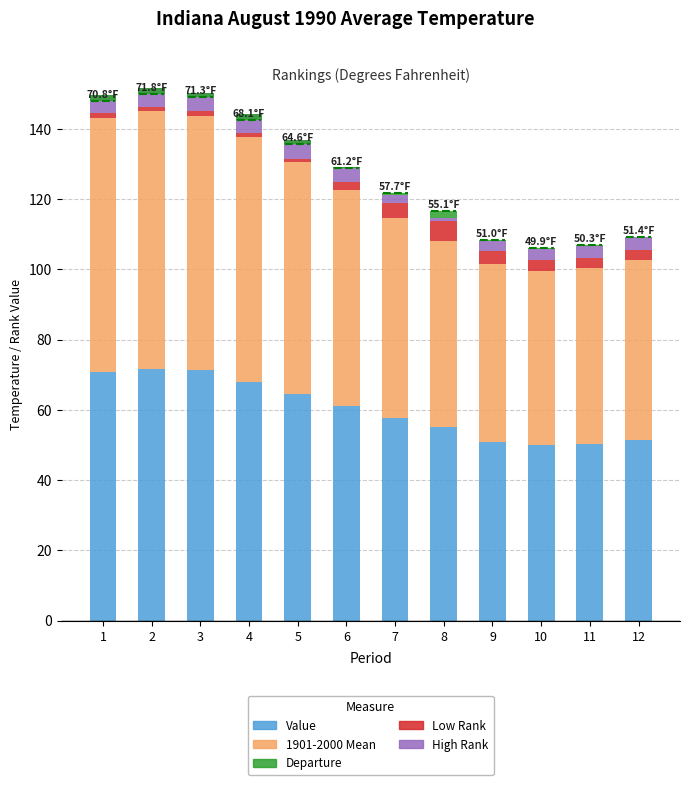

What is the value of the Low Rank bar at the 11th from the left?

3.1